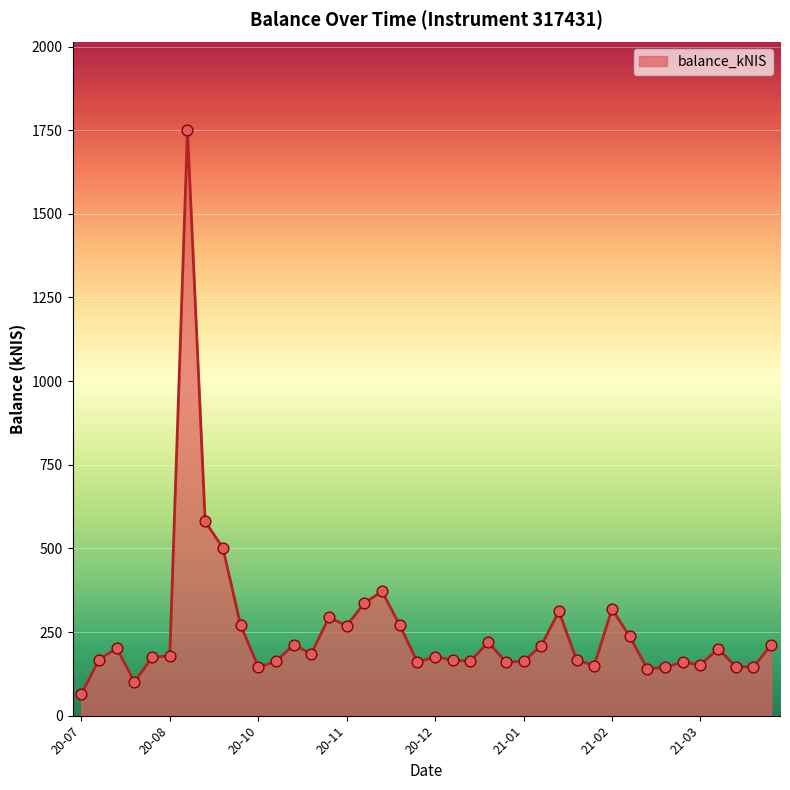

What is the minimum value shown in the chart?

64.2